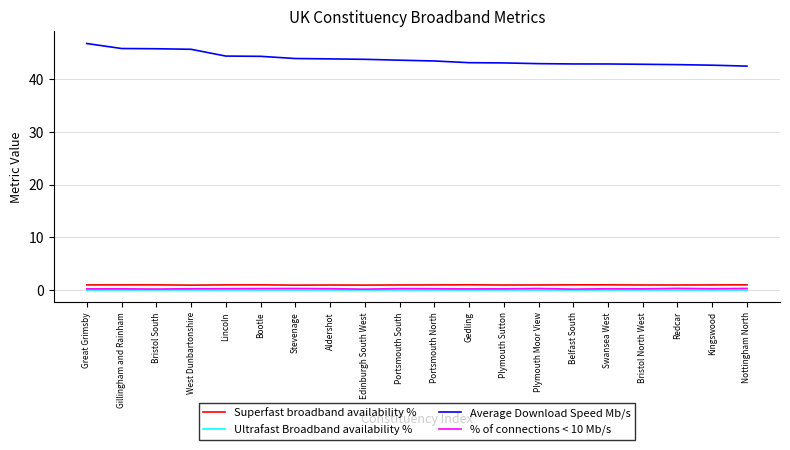

What are all the series names shown in the legend?

Superfast broadband availability %, Ultrafast Broadband availability %, Average Download Speed Mb/s, % of connections < 10 Mb/s